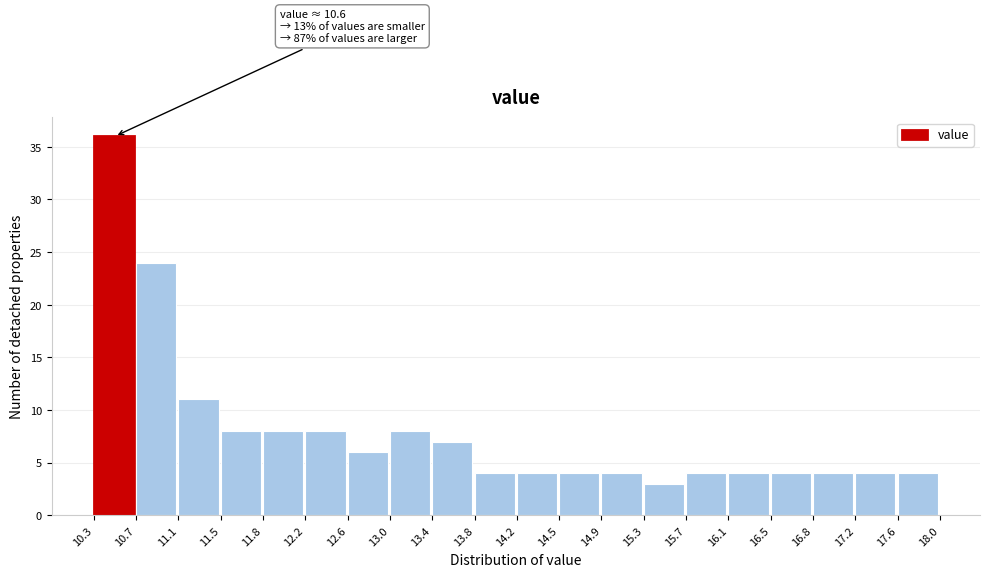

Over which range of the x-axis is the bar tallest?

10.3 to 10.7